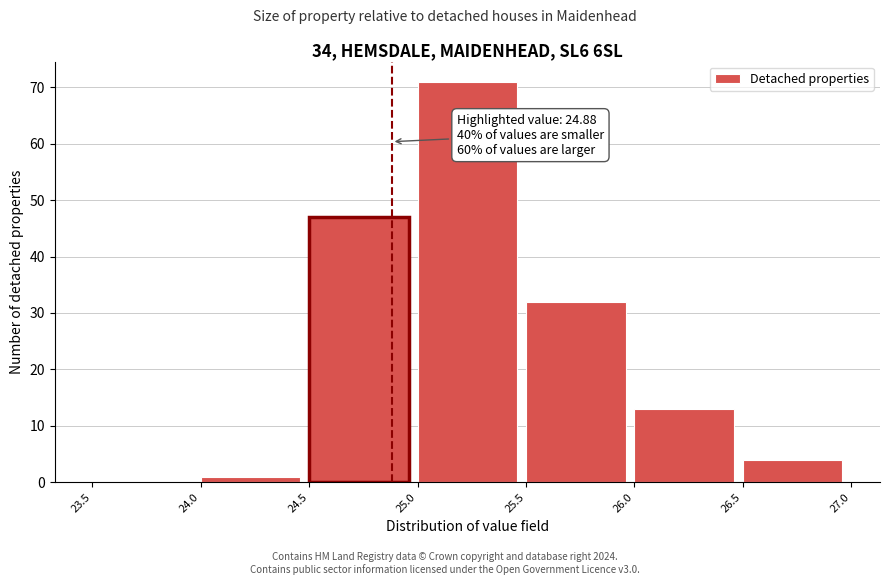

Over which range of the x-axis is the bar tallest?

25.0 to 25.5